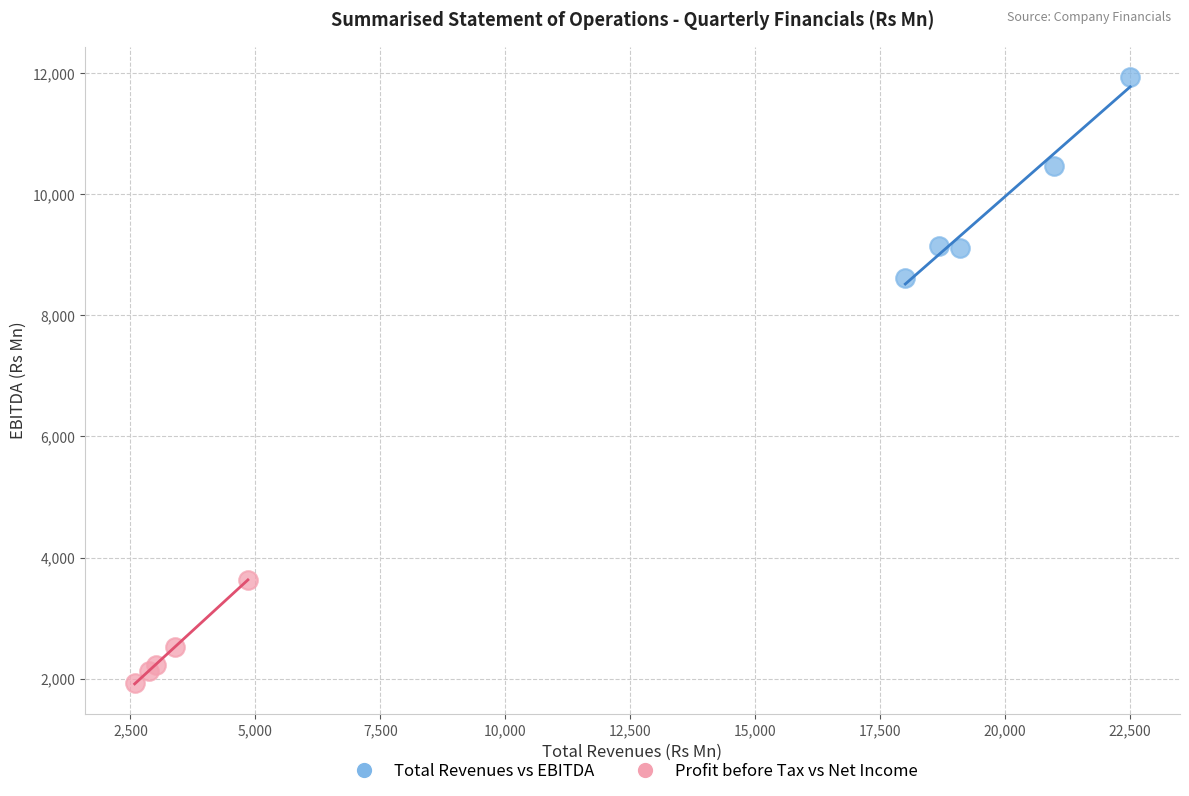

Which series contains the lowest Y value?

Profit before Tax vs Net Income